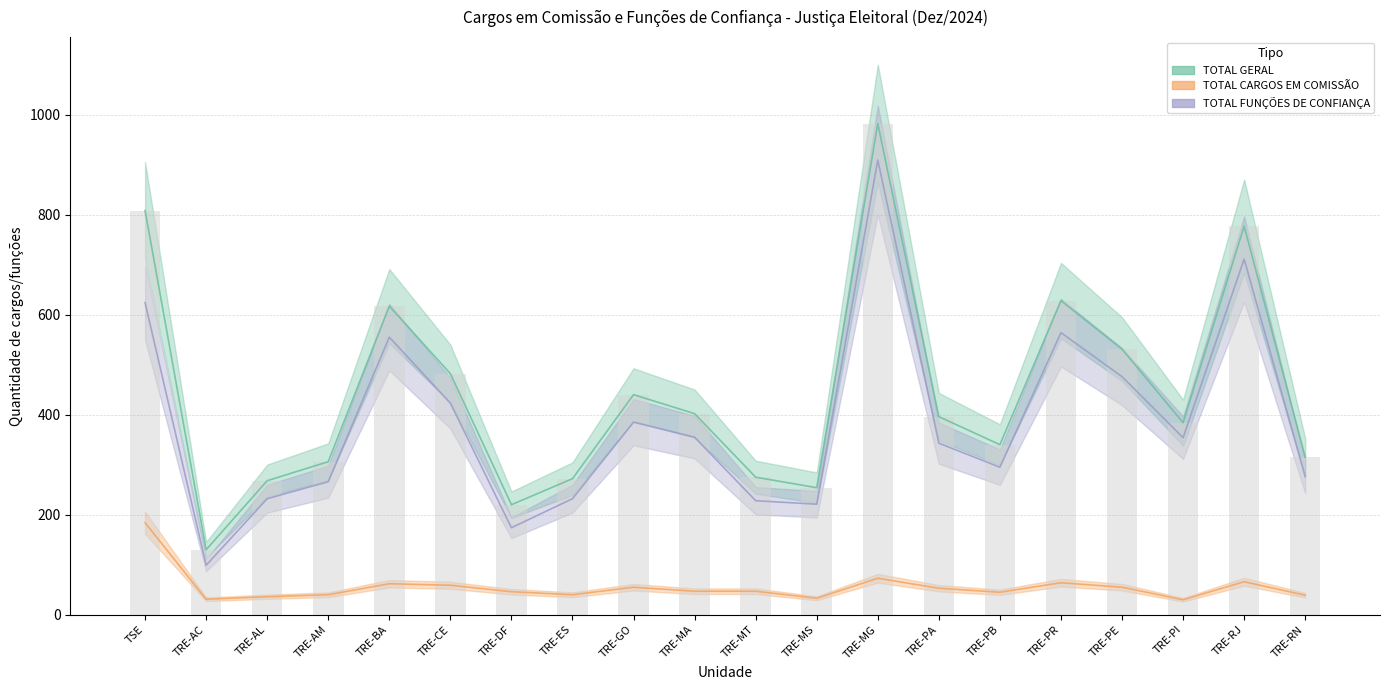

Between TRE-MS and TRE-PI, which series saw the biggest shift?

TOTAL FUNÇÕES DE CONFIANÇA